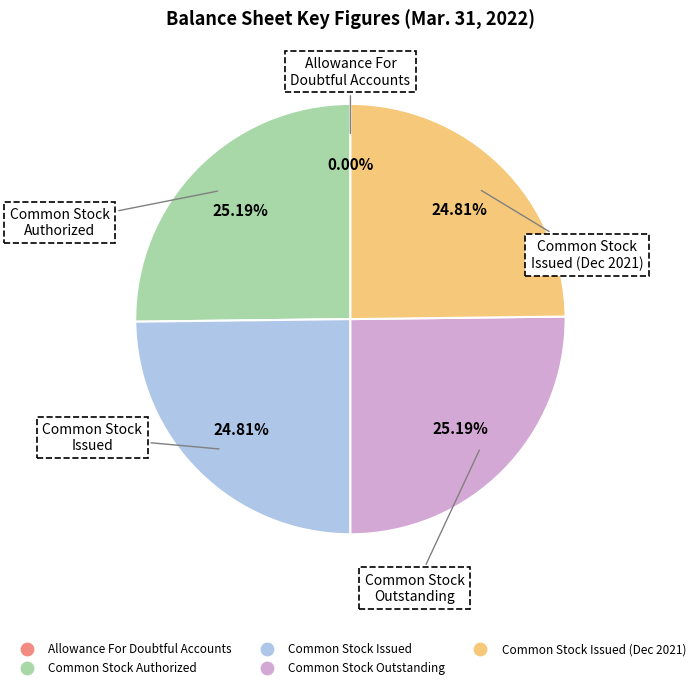

Is there a majority slice in this chart?

No